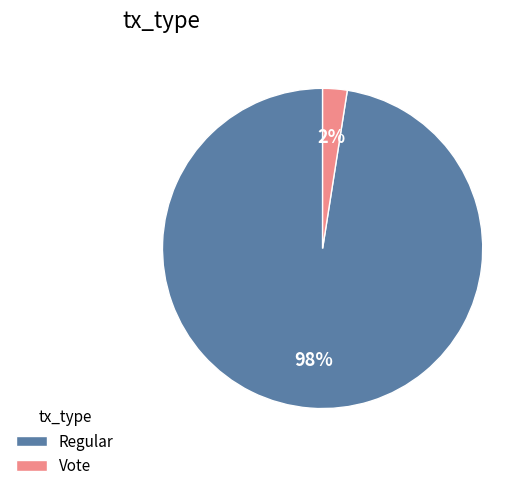

To the nearest percent, what is the combined percentage of Vote and Regular?

100%